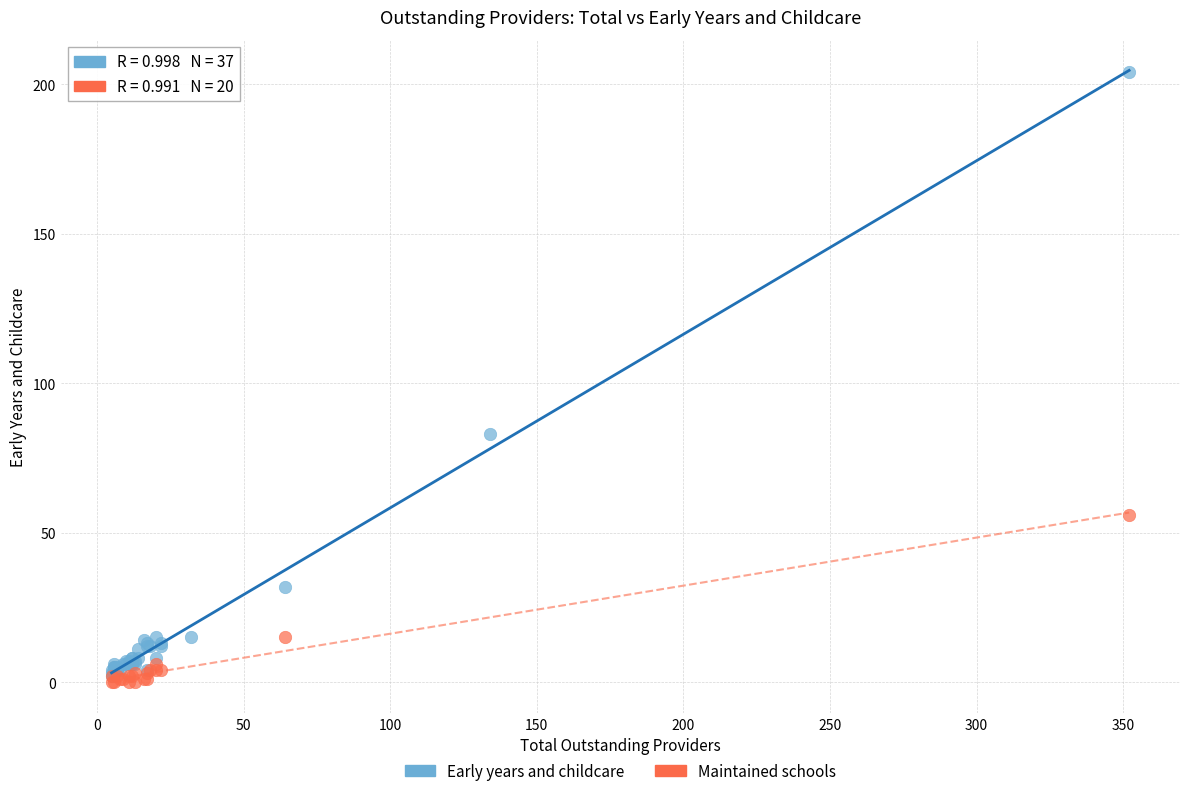

Which series has the largest Y range (max minus min)?

Early years and childcare